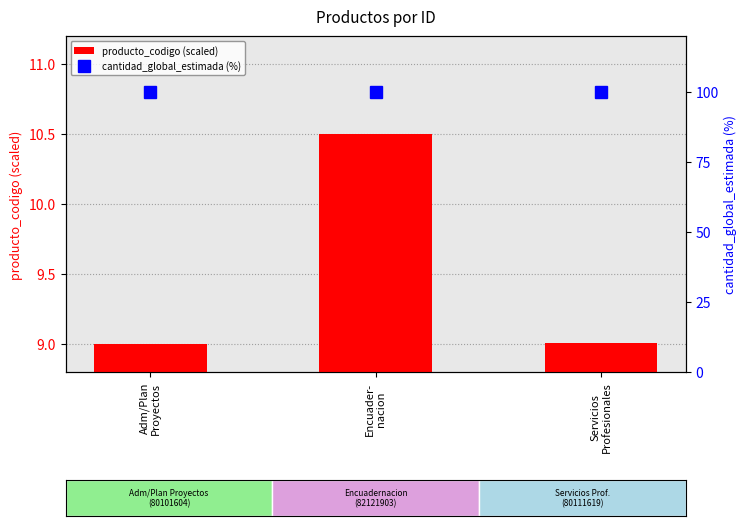

What is the difference between the maximum and minimum values in the producto_codigo (scaled) series?

1.5